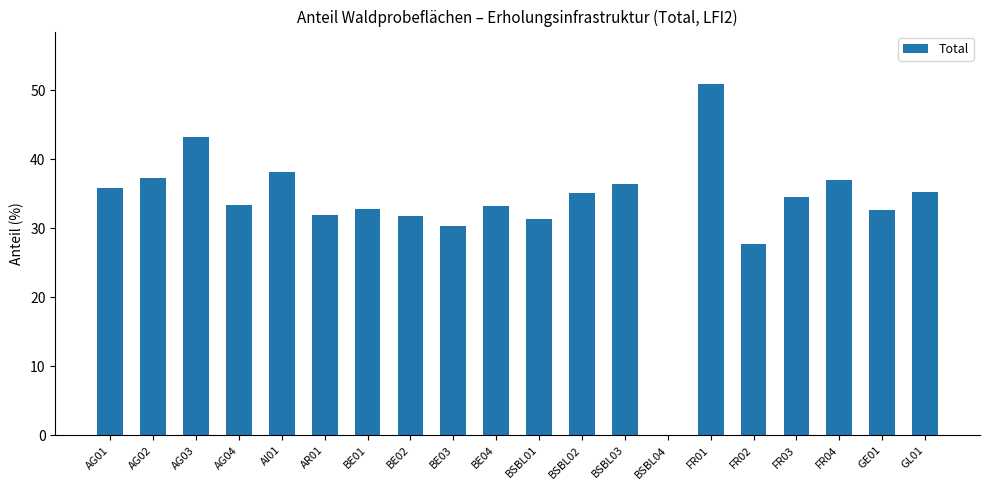

Between AG02 and FR01, which is larger?

FR01